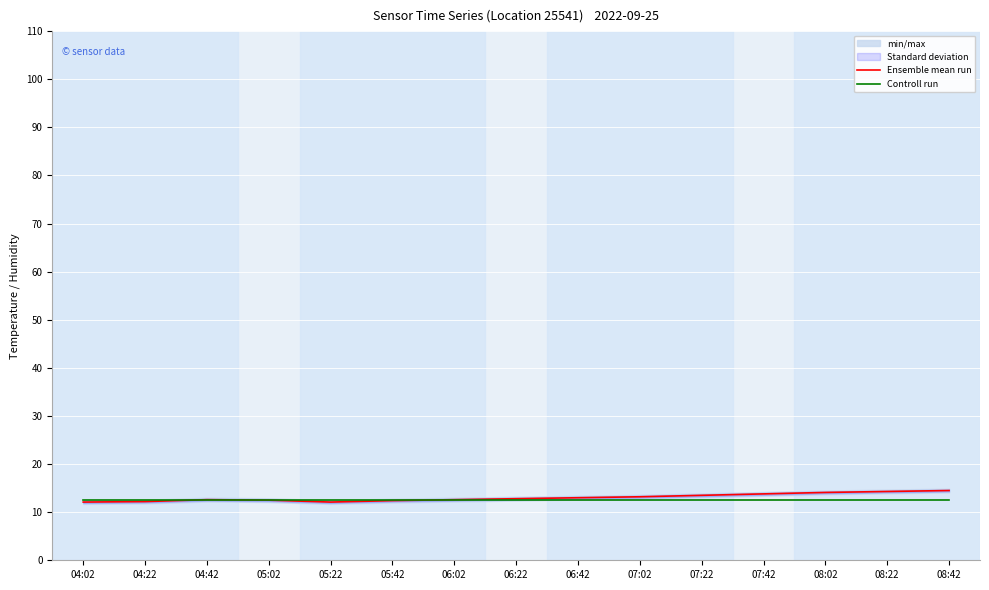

Rank the series at 05:02 from lowest to highest value.

Controll run, Ensemble mean run